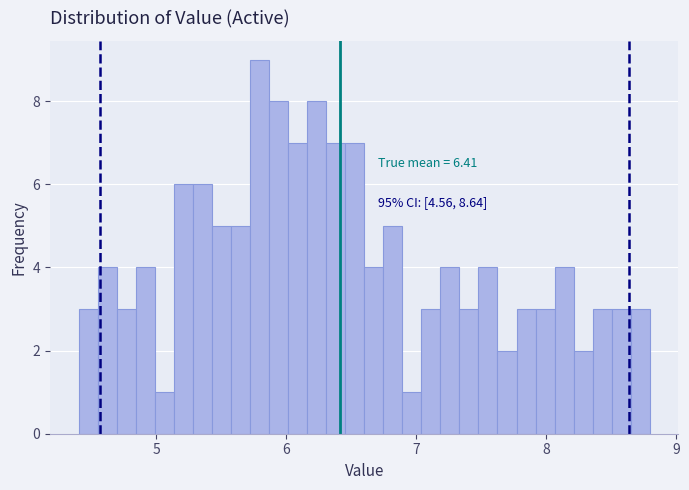

Around what value on the x-axis is the tallest bar? Give the approximate position of its centre, as read against the axis.

5.8